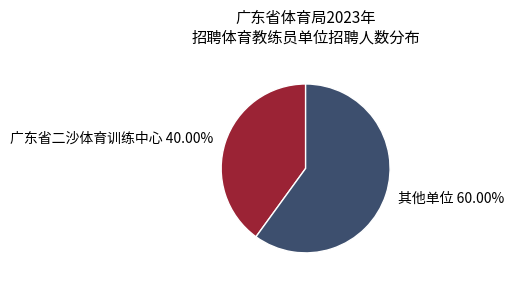

What is the ratio of the value at 广东省二沙体育训练中心 to the value at 其他单位?

0.7